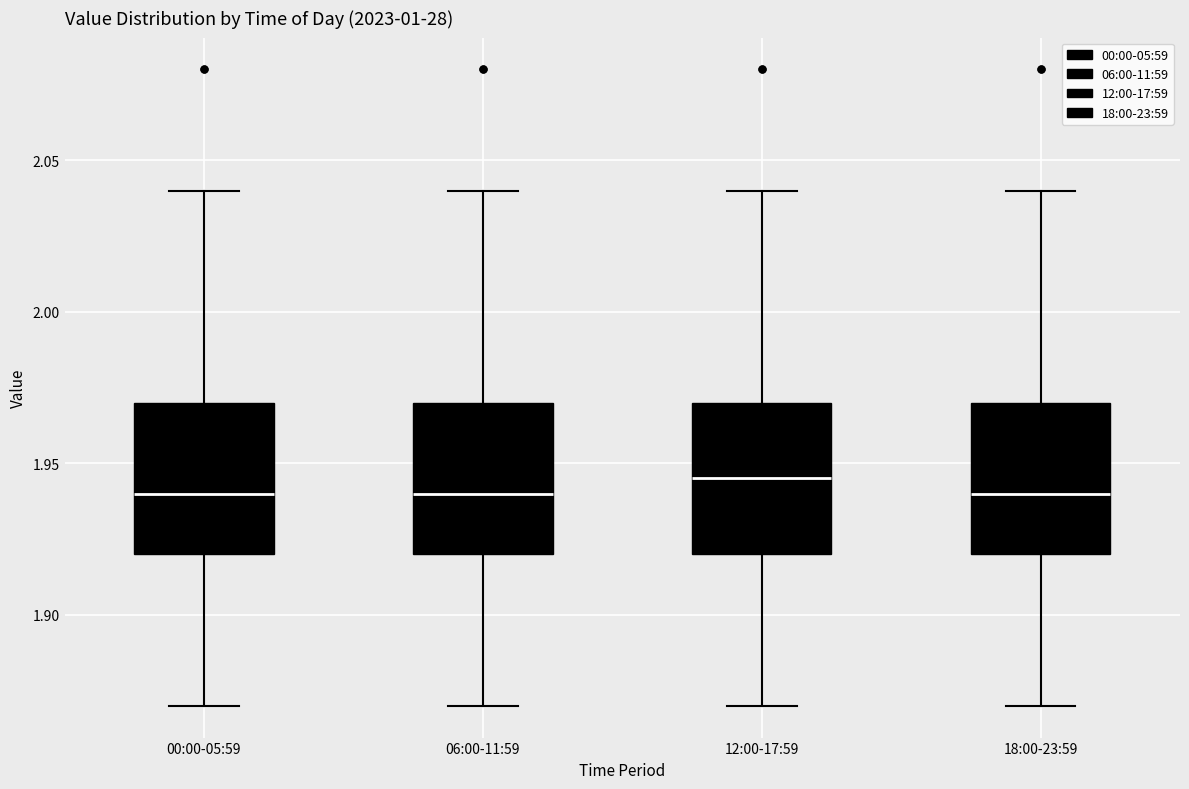

Reading left to right, transcribe this box plot: for each box, give where its median line is, the range the box spans, and where its two whiskers end, as read against the y-axis. The values are not printed on the chart, so give them approximately, as read against the axis.

00:00-05:59: median 1.940, box 1.920 to 1.970, whiskers 1.870 to 2.040
06:00-11:59: median 1.940, box 1.920 to 1.970, whiskers 1.870 to 2.040
12:00-17:59: median 1.945, box 1.920 to 1.970, whiskers 1.870 to 2.040
18:00-23:59: median 1.940, box 1.920 to 1.970, whiskers 1.870 to 2.040